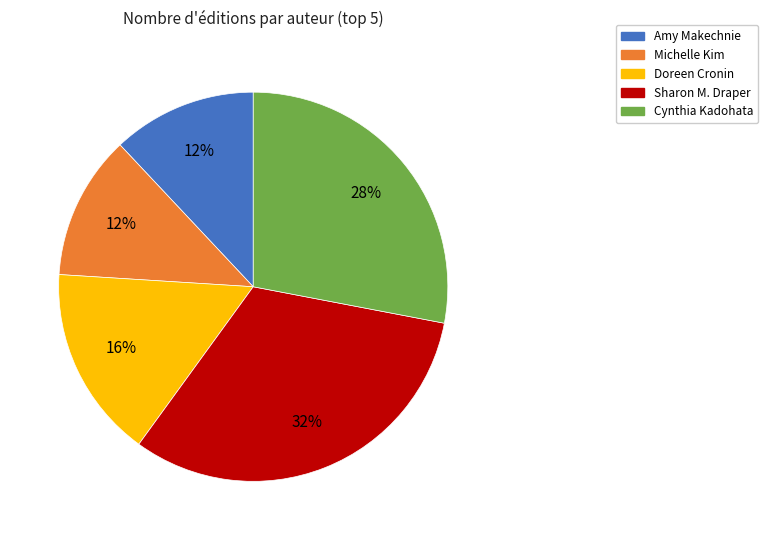

How many slices are in this pie chart?

5